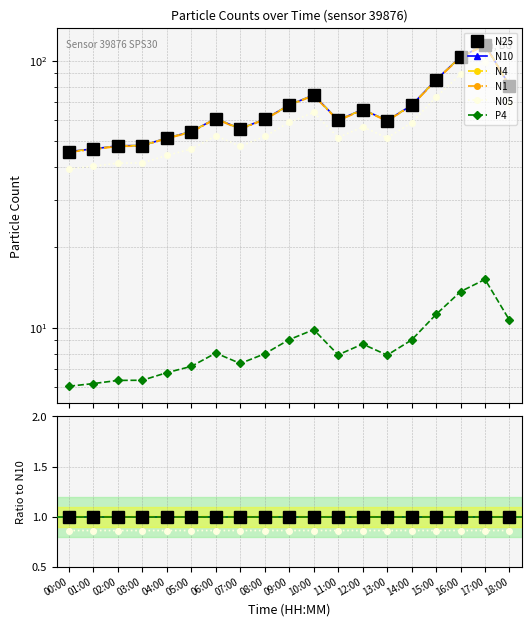

At which category does N4 reach its first local peak?

02:00